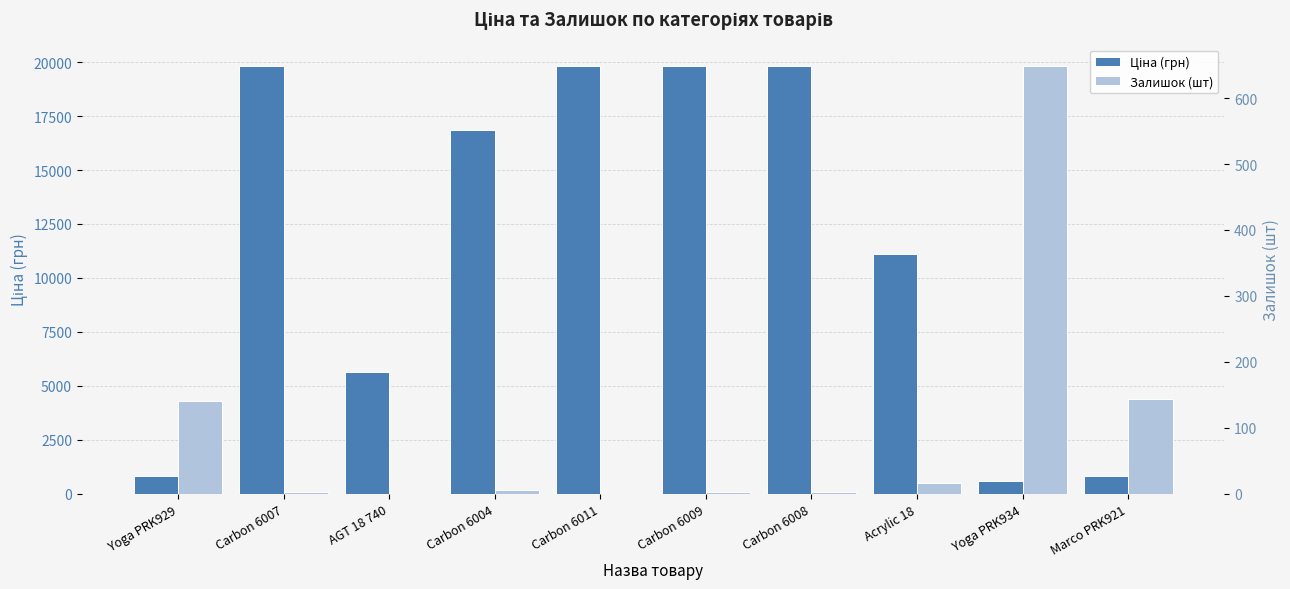

What is the maximum value shown in the chart?

19831.1